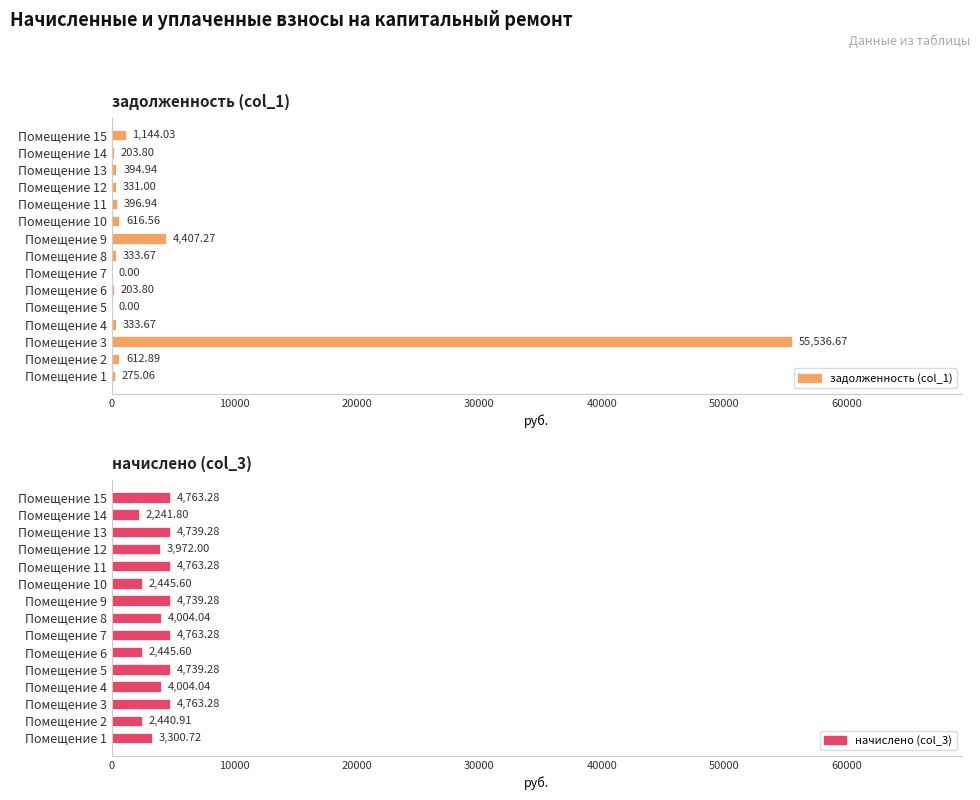

Rank the series by their average value, from highest to lowest.

задолженность (col_1), начислено (col_3)